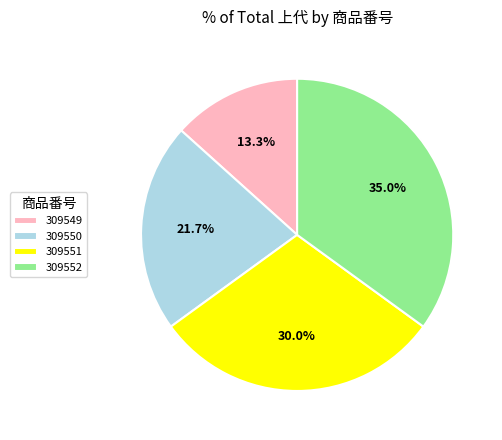

How many slices are in this pie chart?

4